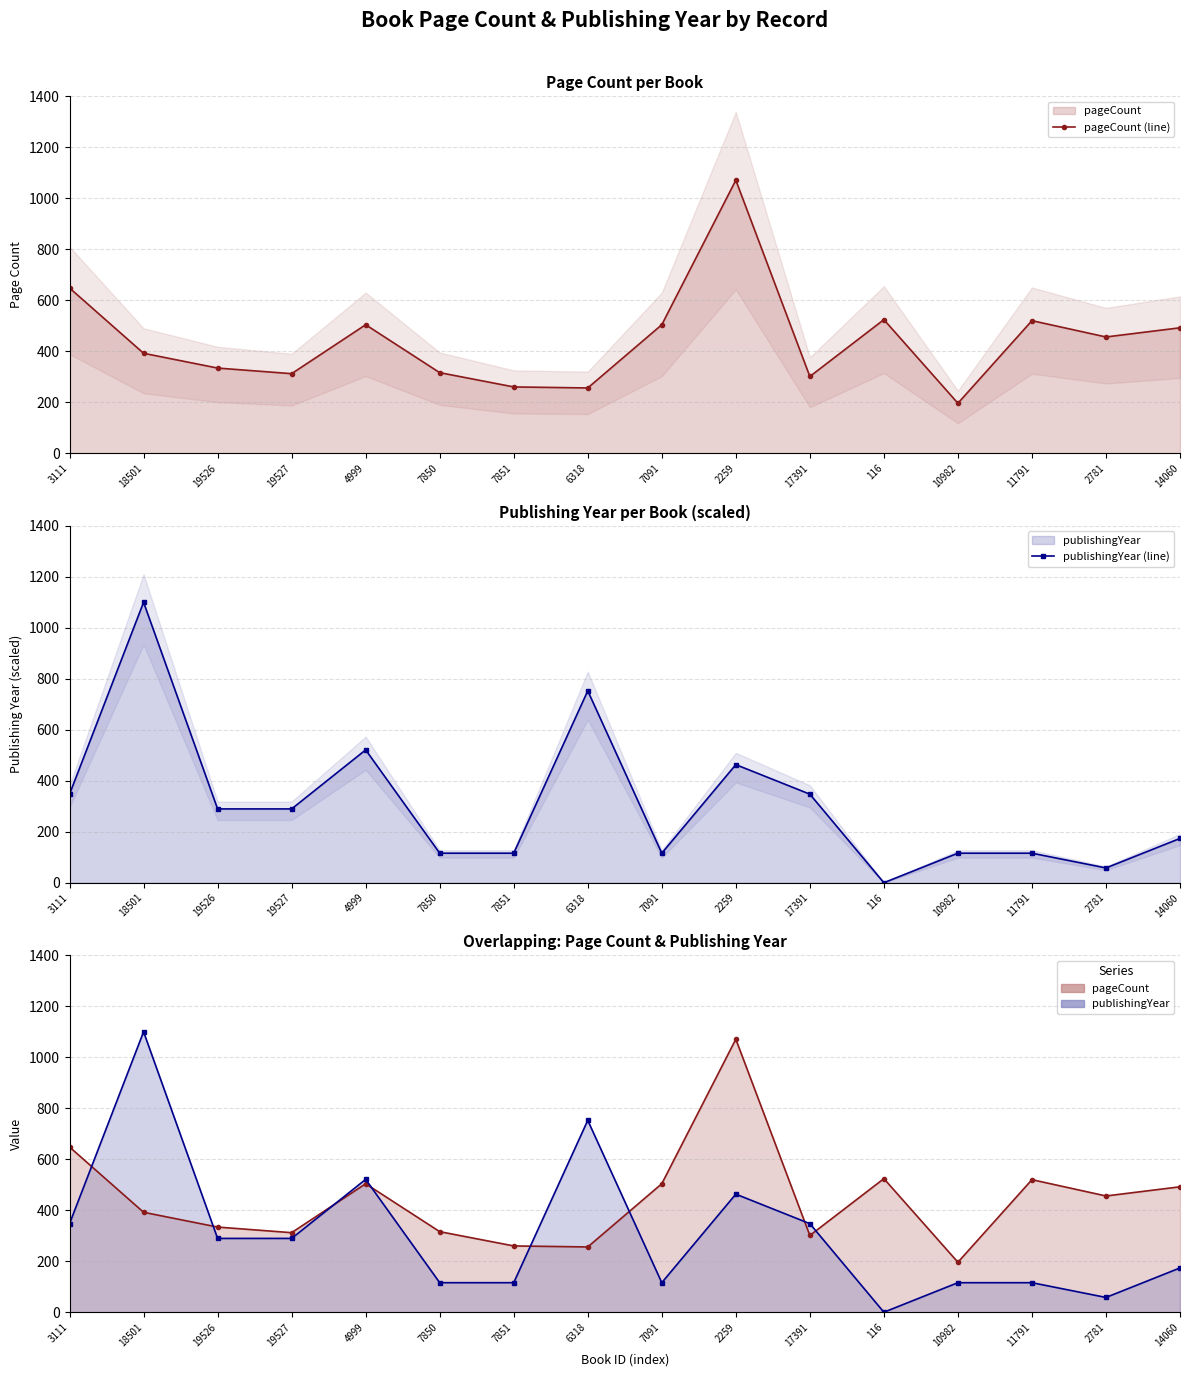

At which label does publishingYear (line) first exceed 289?

3111